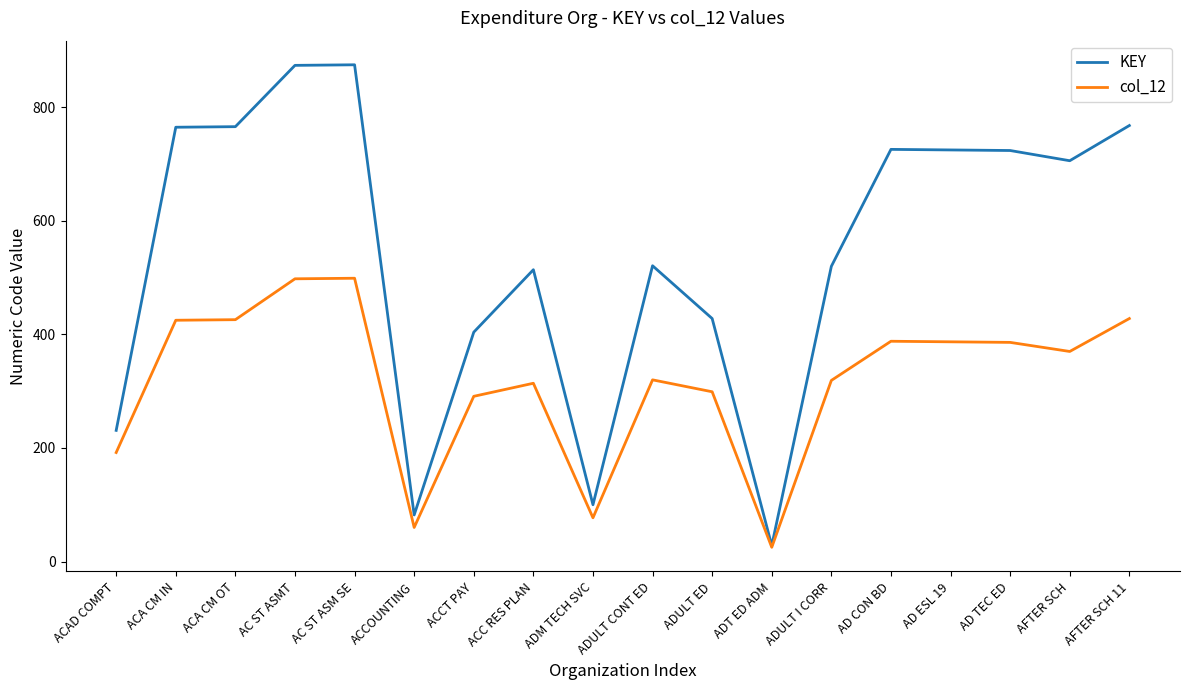

Where does the col_12 series first go above 370?

ACA CM IN